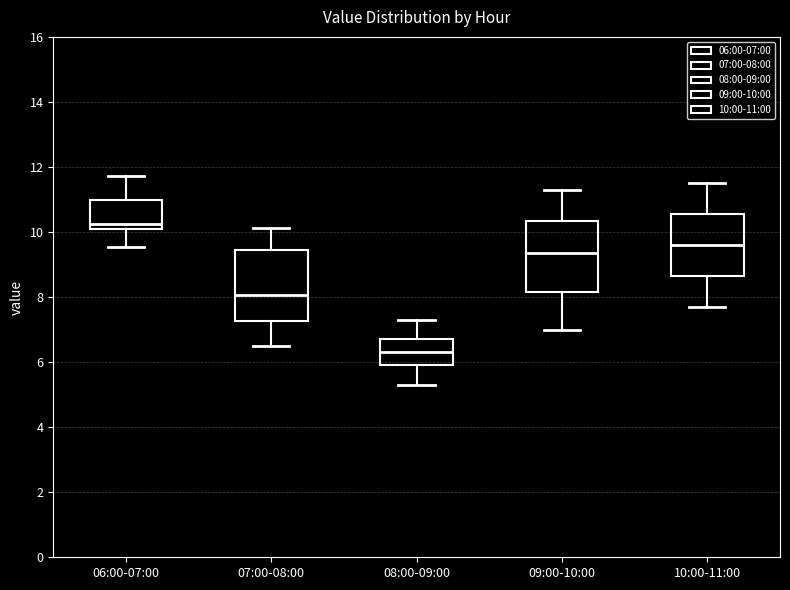

Where does the lower whisker of the box for 07:00-08:00 end on the y-axis? The values are not printed on the chart, so give them approximately, as read against the axis.

6.6